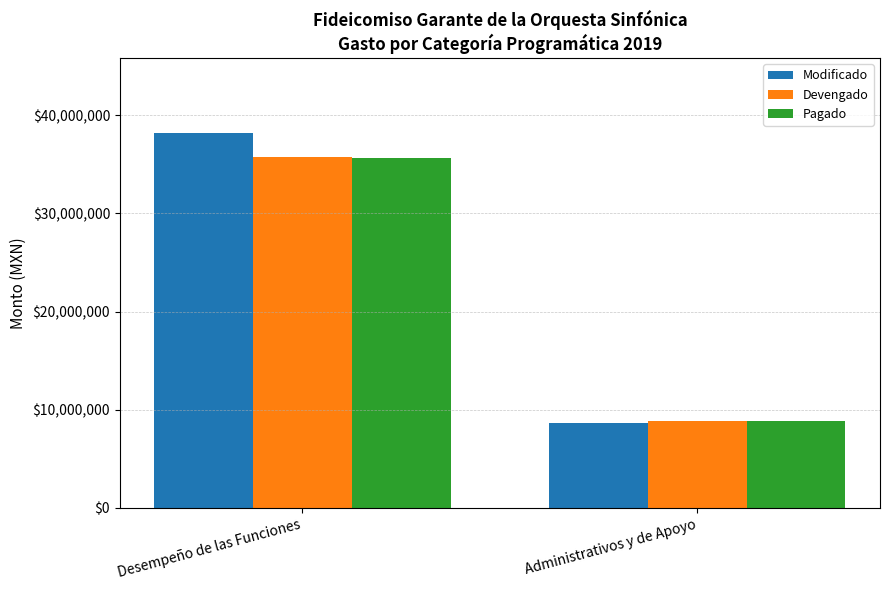

What is the difference between the maximum and minimum values in the Devengado series?

26868630